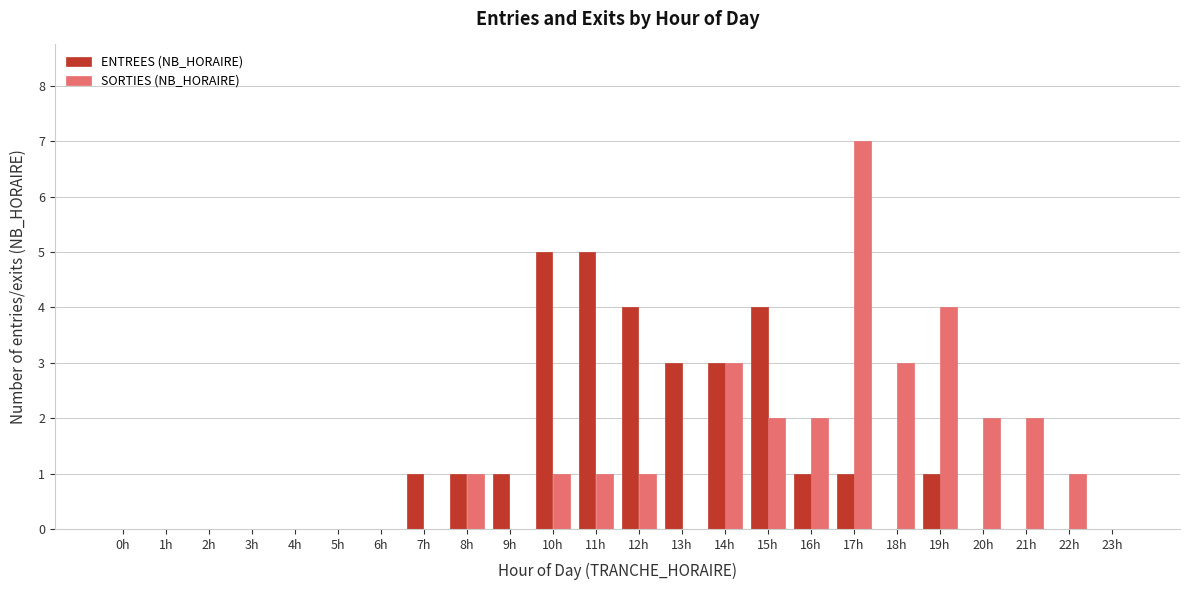

Is it true that ENTREES (NB_HORAIRE) equals 2 at 23h?

False